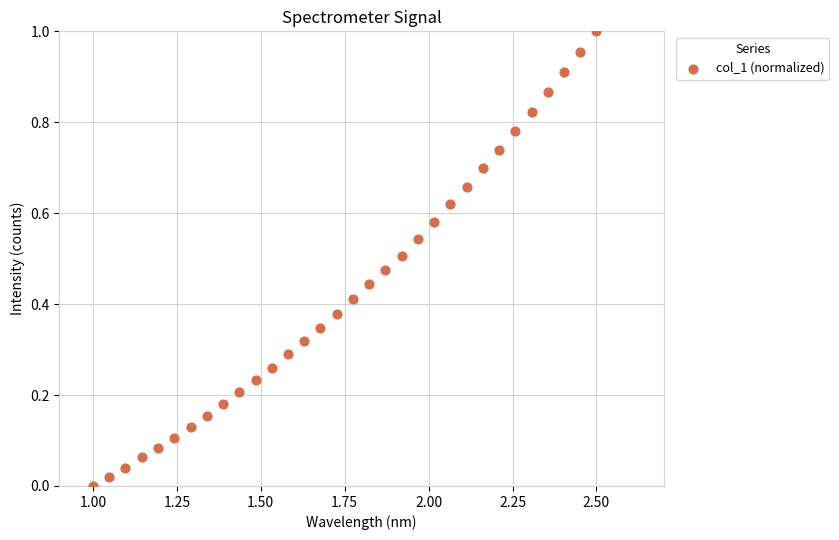

What is the range of X values (max minus min)?

1.5